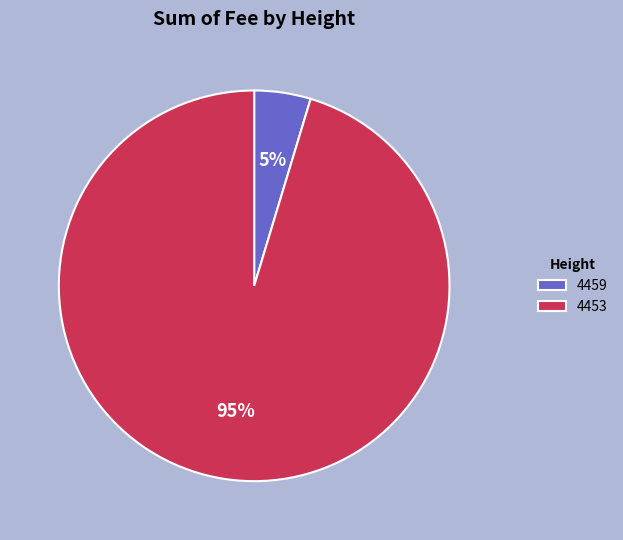

How many segments does this pie chart have?

2